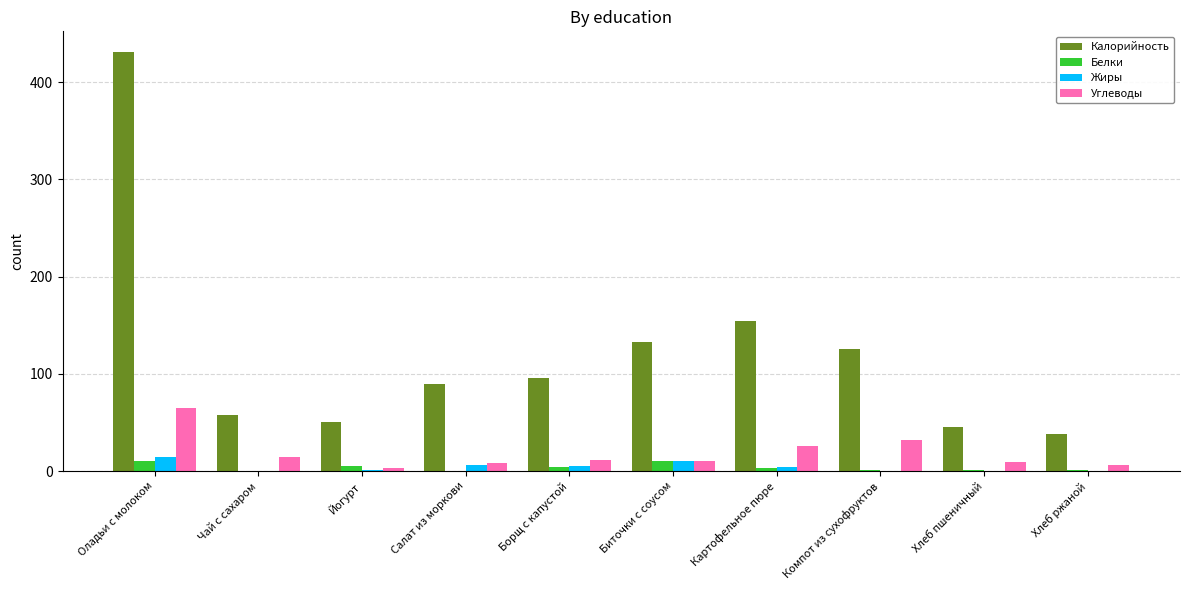

What are all the series names shown in the legend?

Калорийность, Белки, Жиры, Углеводы